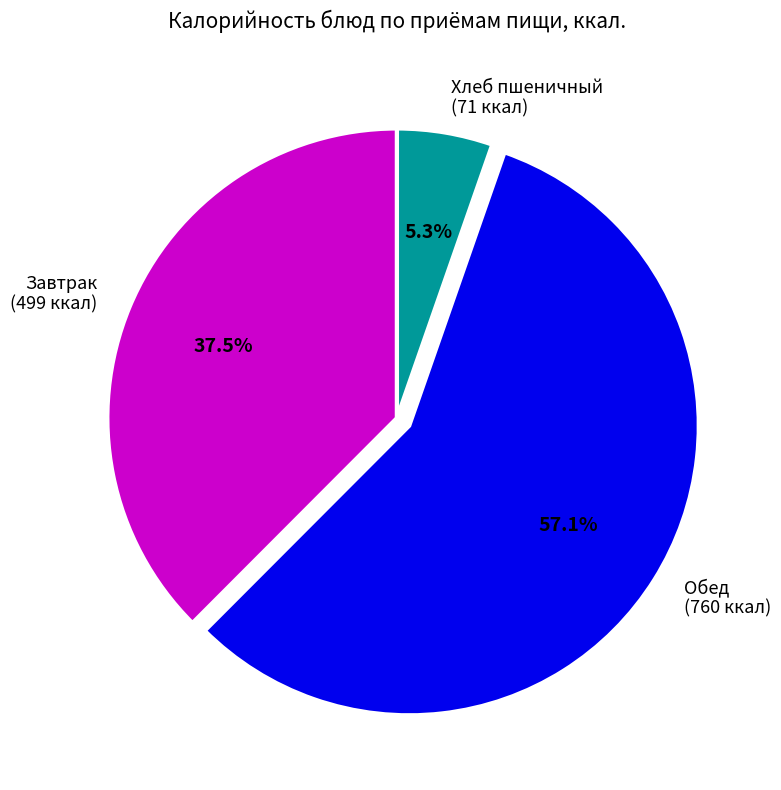

Is the sum of Завтрак (499 ккал) and Обед (760 ккал) greater than half?

Yes